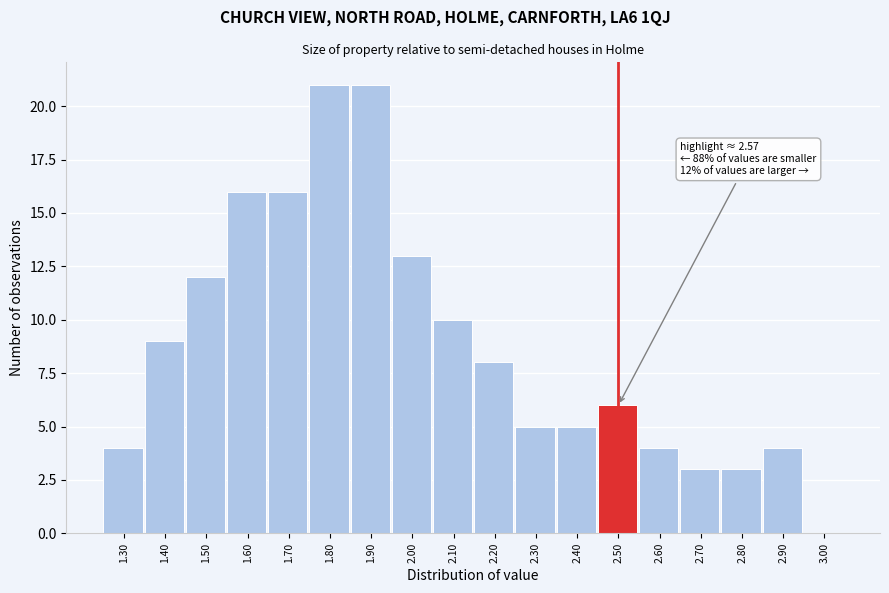

Reading right to left, what are all the values shown in this chart?

3.00=0	2.90=4	2.80=3	2.70=3	2.60=4	2.50=6	2.40=5	2.30=5	2.20=8	2.10=10	2.00=13	1.90=21	1.80=21	1.70=16	1.60=16	1.50=12	1.40=9	1.30=4